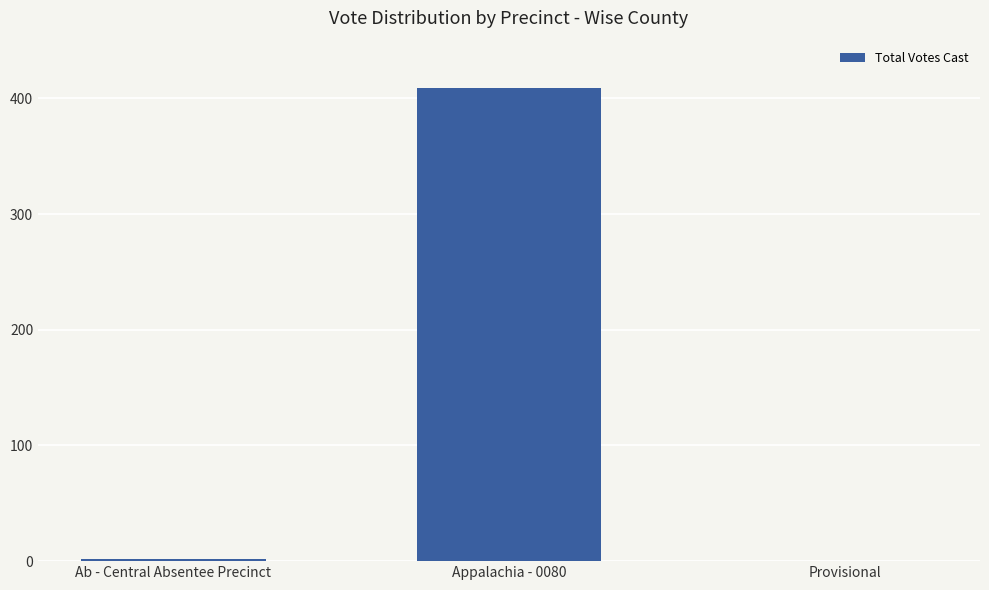

Approximately how many times larger is the value at Appalachia - 0080 compared to Ab - Central Absentee Precinct?

204.5